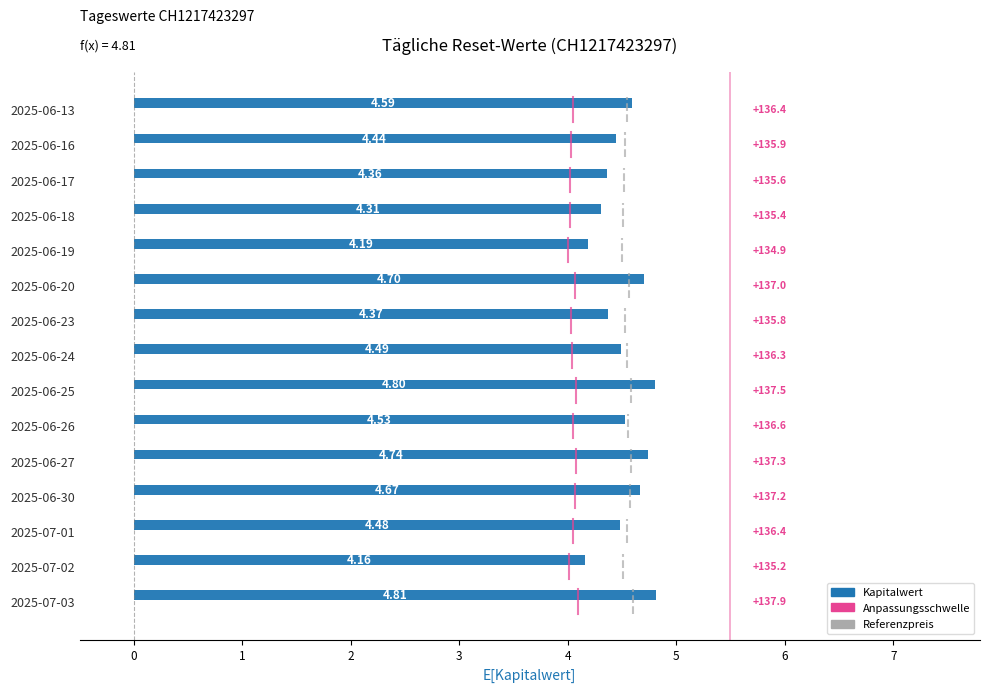

What is the difference between the second highest and second lowest values?

0.6